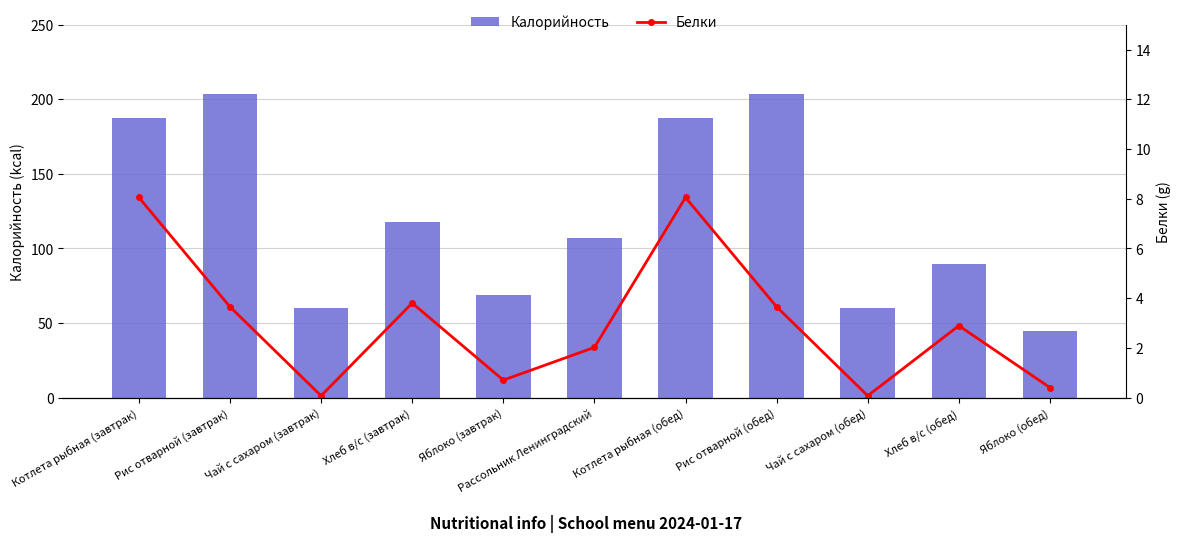

Between Рис отварной (завтрак) and Яблоко (обед), which series saw the biggest shift?

Калорийность